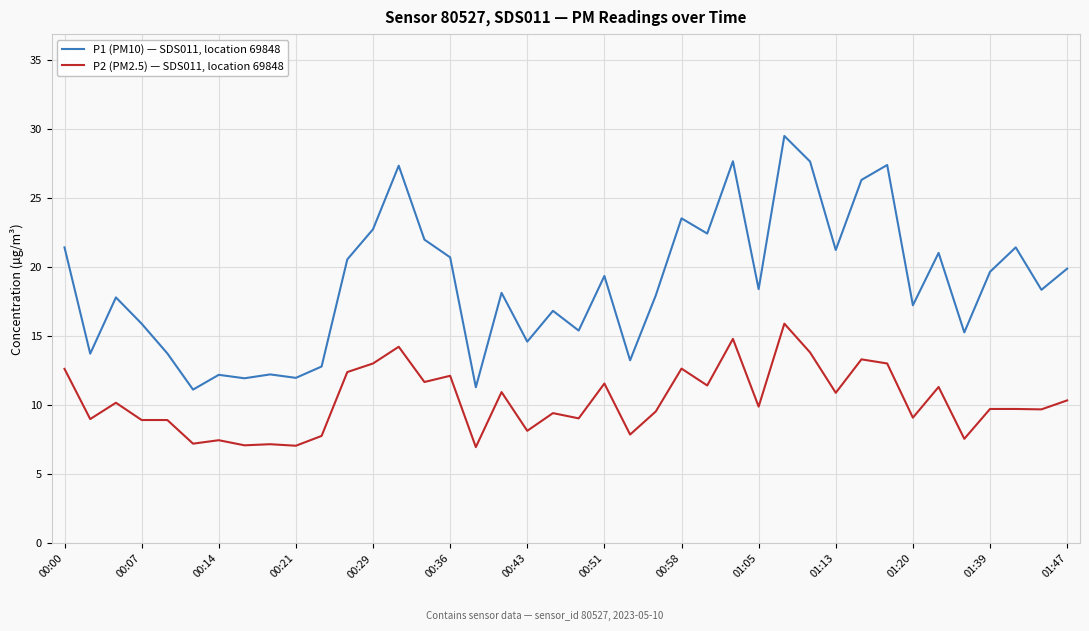

Which series has the largest total across all categories?

P1 (PM10) — SDS011, location 69848